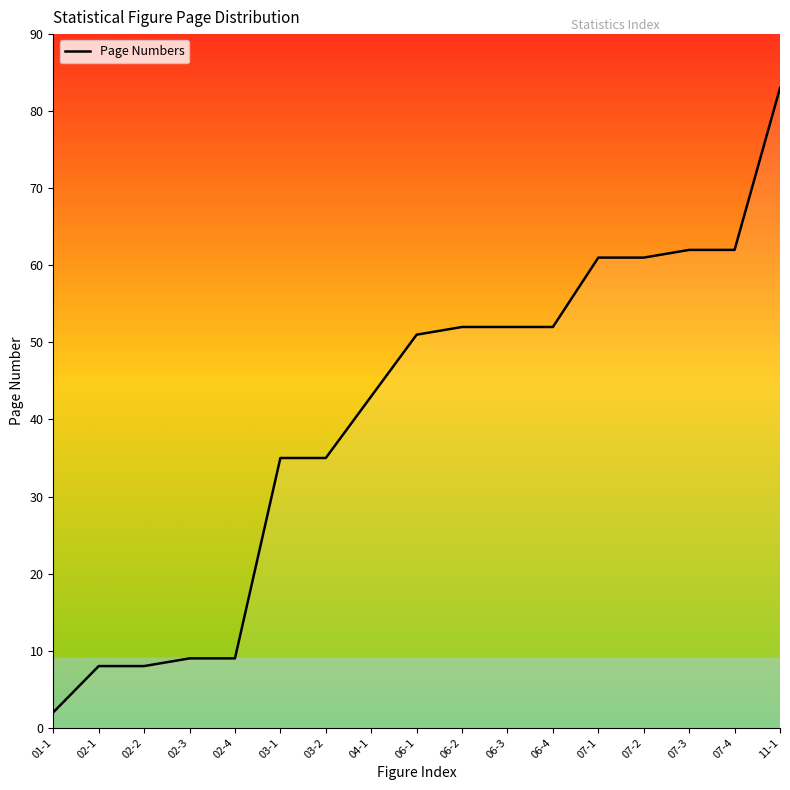

Approximately how many times larger is the value at 06-3 compared to 04-1?

1.2